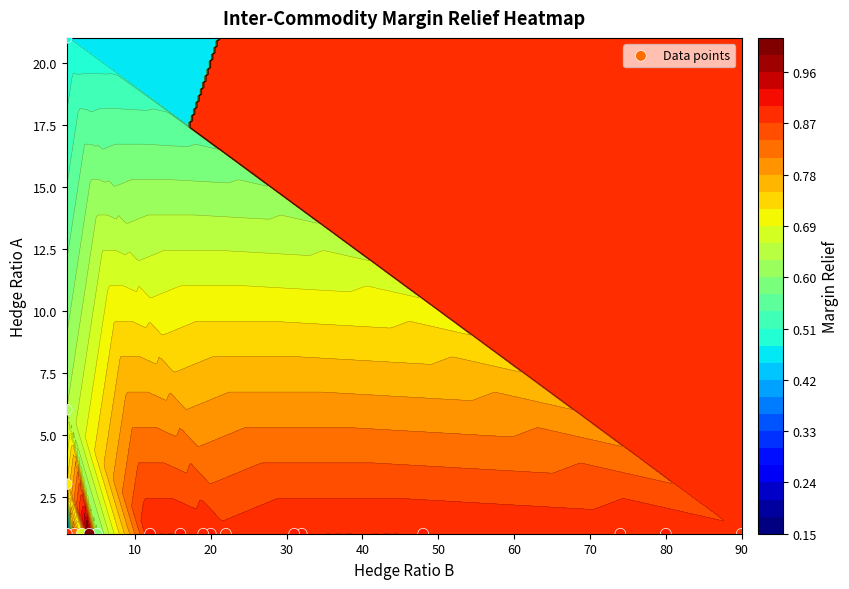

Read the value at 80.

1